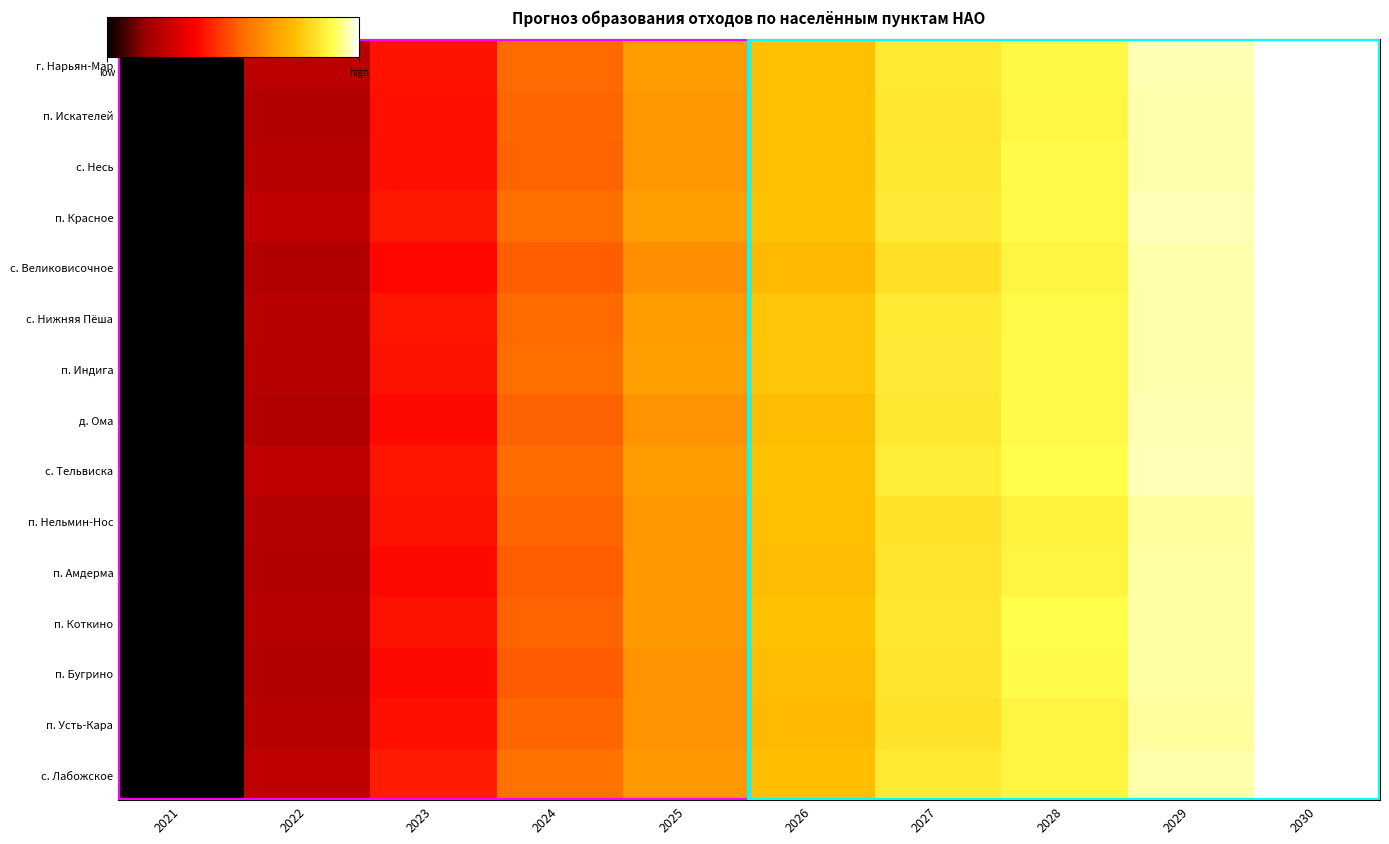

Reading left to right, extract all data points from this chart.

г. Нарьян-Мар: 2021=0.0	2022=0.2	2023=0.4	2024=0.5	2025=0.7	2026=0.8	2027=0.8	2028=0.9	2029=1.0	2030=1.0
п. Искателей: 2021=0.0	2022=0.2	2023=0.4	2024=0.5	2025=0.6	2026=0.8	2027=0.8	2028=0.9	2029=0.9	2030=1.0
с. Несь: 2021=0.0	2022=0.2	2023=0.4	2024=0.5	2025=0.6	2026=0.8	2027=0.8	2028=0.9	2029=1.0	2030=1.0
п. Красное: 2021=0.0	2022=0.2	2023=0.4	2024=0.5	2025=0.7	2026=0.8	2027=0.9	2028=0.9	2029=1.0	2030=1.0
с. Великовисочное: 2021=0.0	2022=0.2	2023=0.4	2024=0.5	2025=0.6	2026=0.7	2027=0.8	2028=0.9	2029=0.9	2030=1.0
с. Нижняя Пёша: 2021=0.0	2022=0.2	2023=0.4	2024=0.5	2025=0.7	2026=0.8	2027=0.8	2028=0.9	2029=0.9	2030=1.0
п. Индига: 2021=0.0	2022=0.2	2023=0.4	2024=0.5	2025=0.7	2026=0.8	2027=0.9	2028=0.9	2029=1.0	2030=1.0
д. Ома: 2021=0.0	2022=0.2	2023=0.4	2024=0.5	2025=0.6	2026=0.7	2027=0.8	2028=0.9	2029=1.0	2030=1.0
с. Тельвиска: 2021=0.0	2022=0.2	2023=0.4	2024=0.5	2025=0.7	2026=0.8	2027=0.9	2028=0.9	2029=1.0	2030=1.0
п. Нельмин-Нос: 2021=0.0	2022=0.2	2023=0.4	2024=0.5	2025=0.6	2026=0.8	2027=0.8	2028=0.9	2029=0.9	2030=1.0
п. Амдерма: 2021=0.0	2022=0.2	2023=0.4	2024=0.5	2025=0.6	2026=0.7	2027=0.8	2028=0.9	2029=0.9	2030=1.0
п. Коткино: 2021=0.0	2022=0.2	2023=0.4	2024=0.5	2025=0.6	2026=0.8	2027=0.8	2028=0.9	2029=0.9	2030=1.0
п. Бугрино: 2021=0.0	2022=0.2	2023=0.4	2024=0.5	2025=0.6	2026=0.7	2027=0.8	2028=0.9	2029=0.9	2030=1.0
п. Усть-Кара: 2021=0.0	2022=0.2	2023=0.4	2024=0.5	2025=0.6	2026=0.7	2027=0.8	2028=0.9	2029=0.9	2030=1.0
с. Лабожское: 2021=0.0	2022=0.2	2023=0.4	2024=0.5	2025=0.6	2026=0.7	2027=0.8	2028=0.9	2029=0.9	2030=1.0